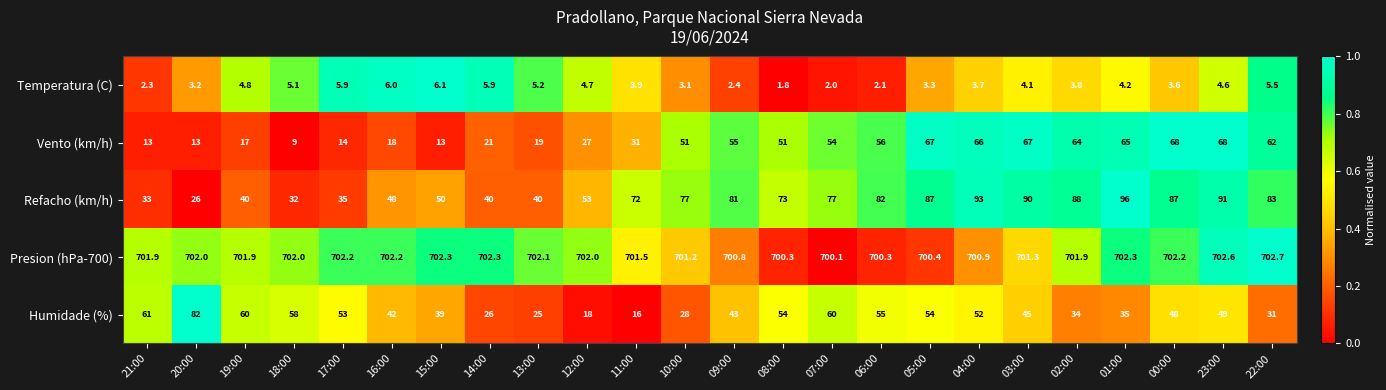

Which series has the widest spread of values?

Refacho (km/h)